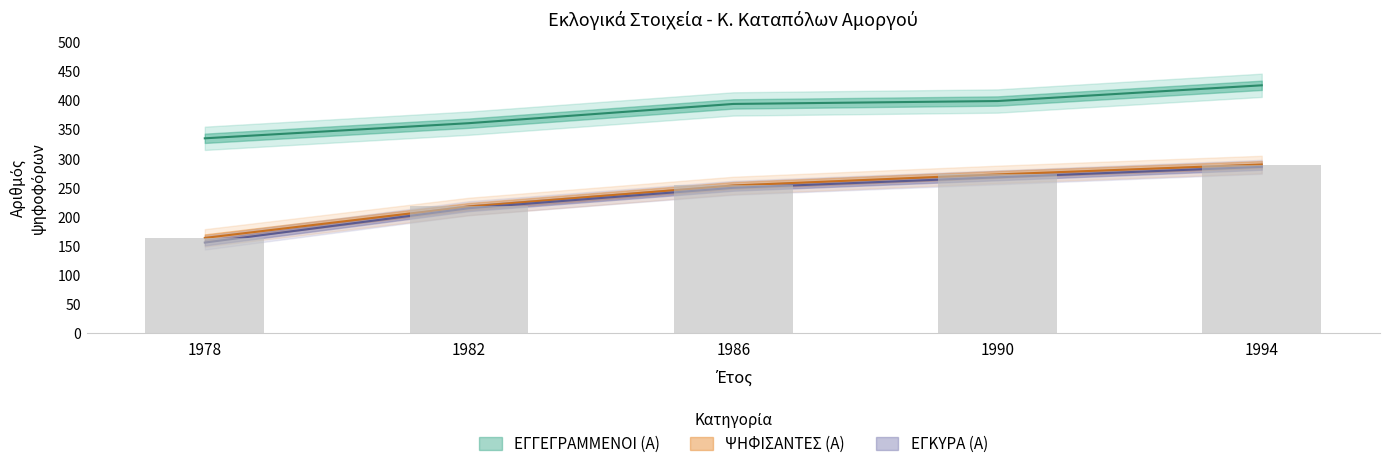

Between 1986 and 1990, which is larger?

1990